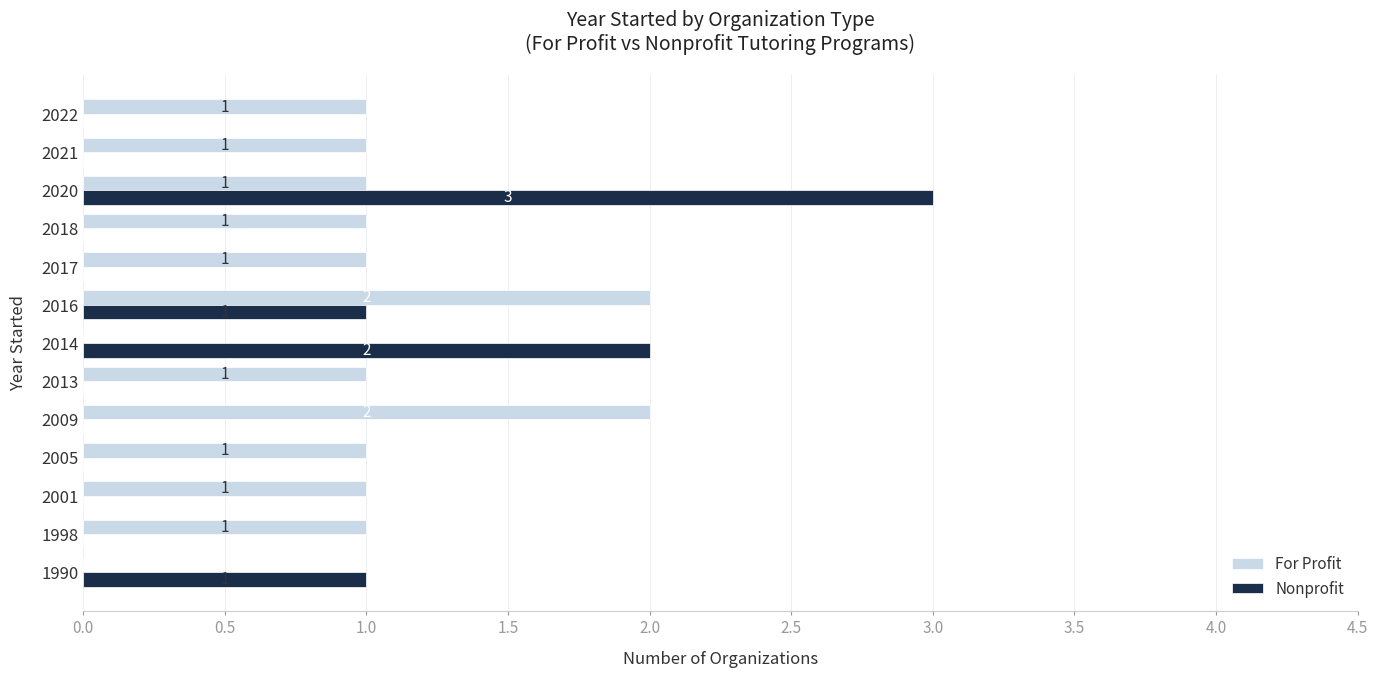

Which series changed the most between 2013 and 2020?

Nonprofit